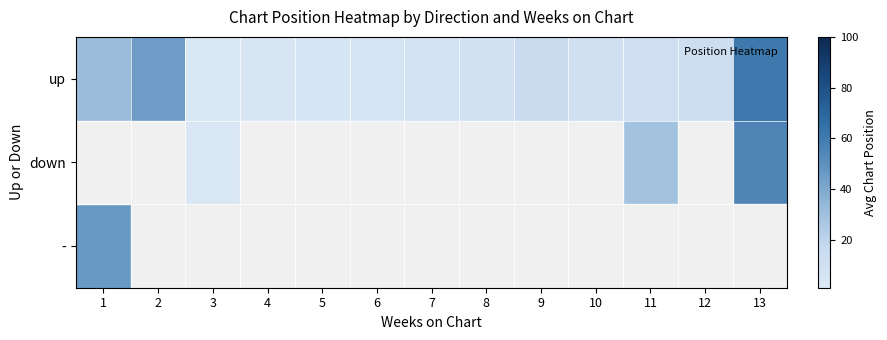

Which series has the largest total across all categories?

up